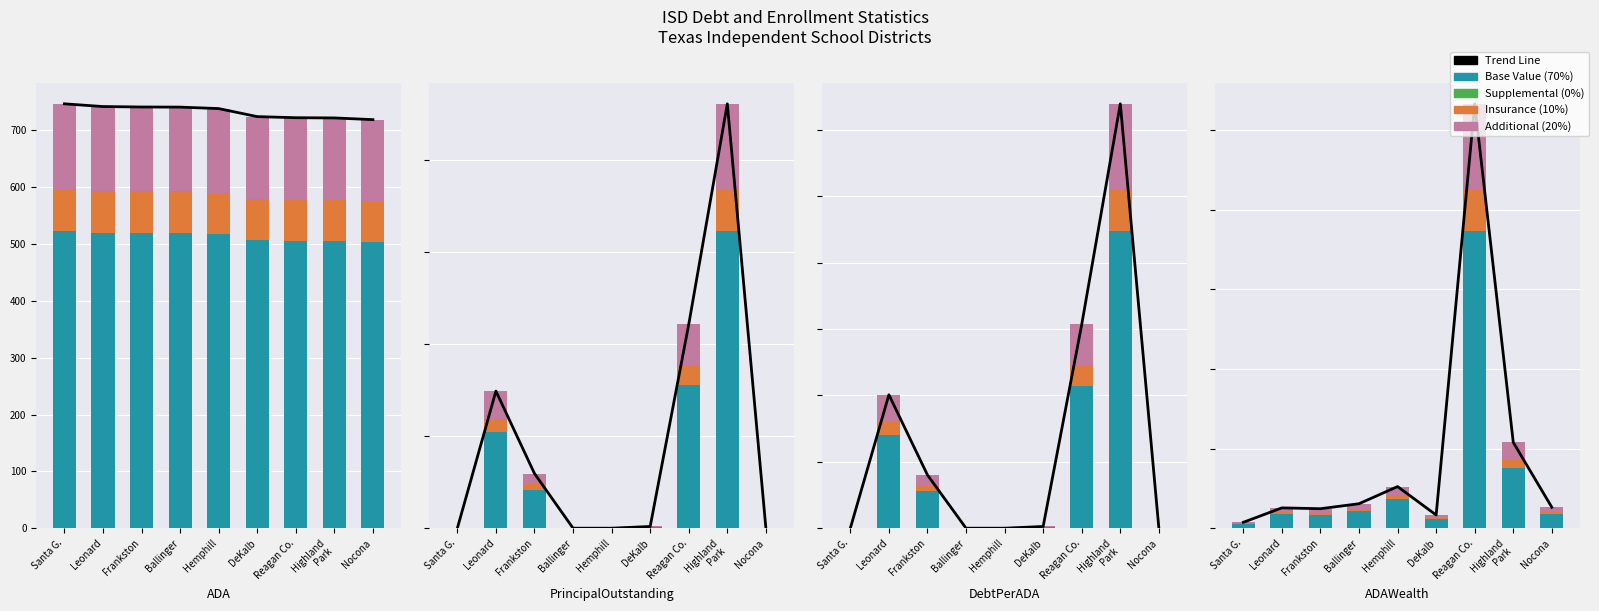

At which label is Additional closest to 1081422?

Highland
Park